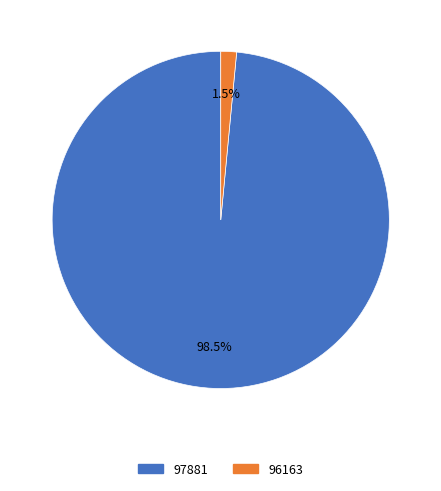

Do 96163 and 97881 together represent more than half of the pie?

Yes